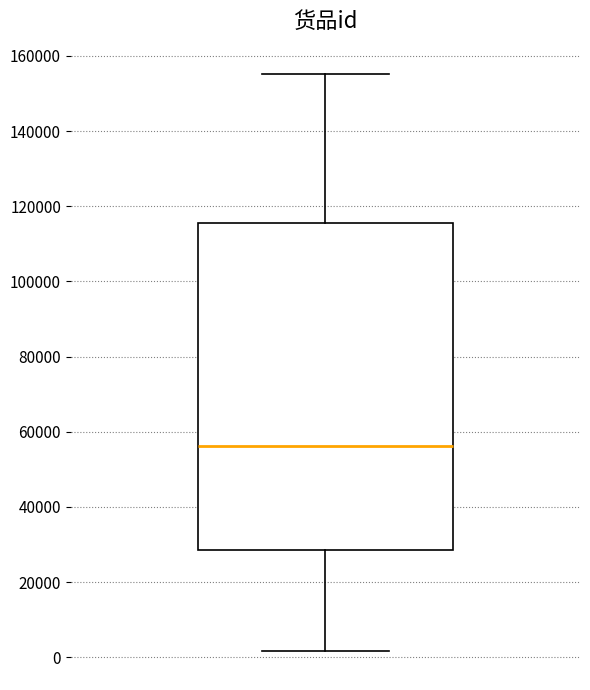

Where is the lower edge of the box on the y-axis? The values are not printed on the chart, so give them approximately, as read against the axis.

28000